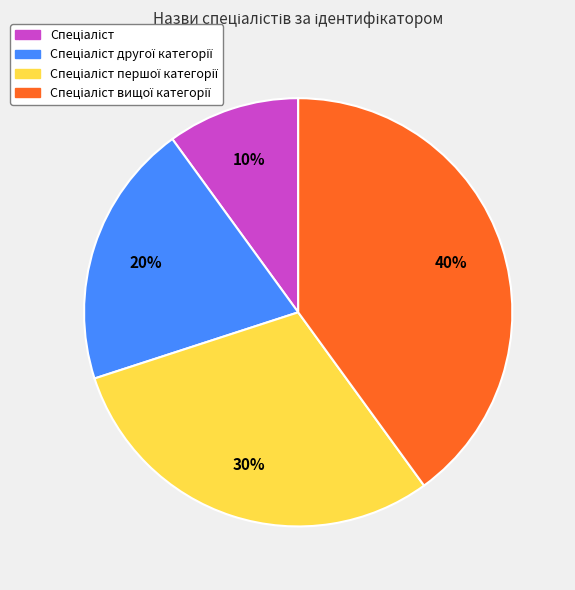

Does any single category account for the majority?

No